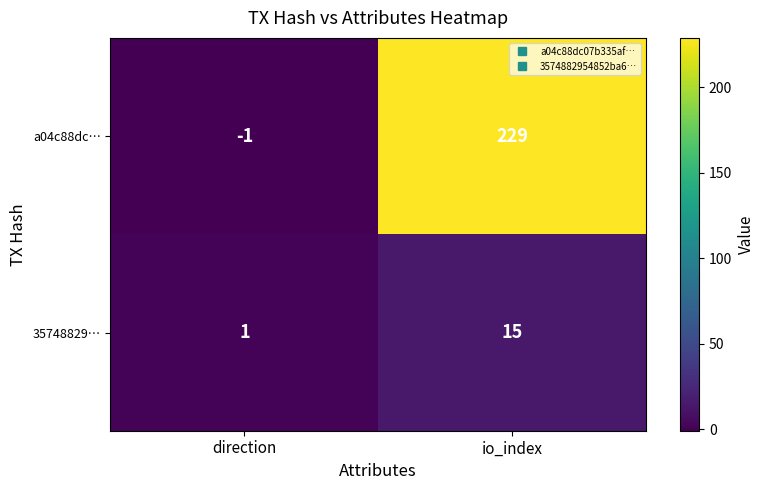

What is the greatest value displayed?

229